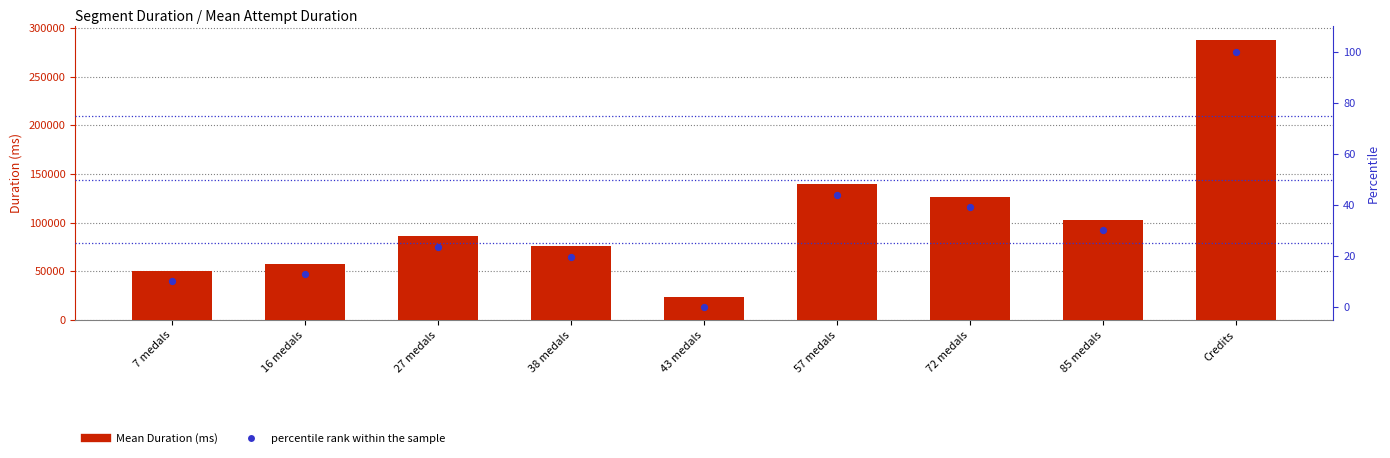

Which series has the largest total across all categories?

Mean Duration (ms)